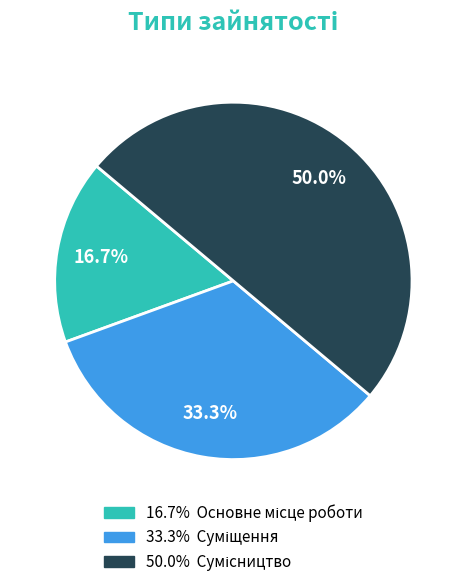

How many slices are in this pie chart?

3